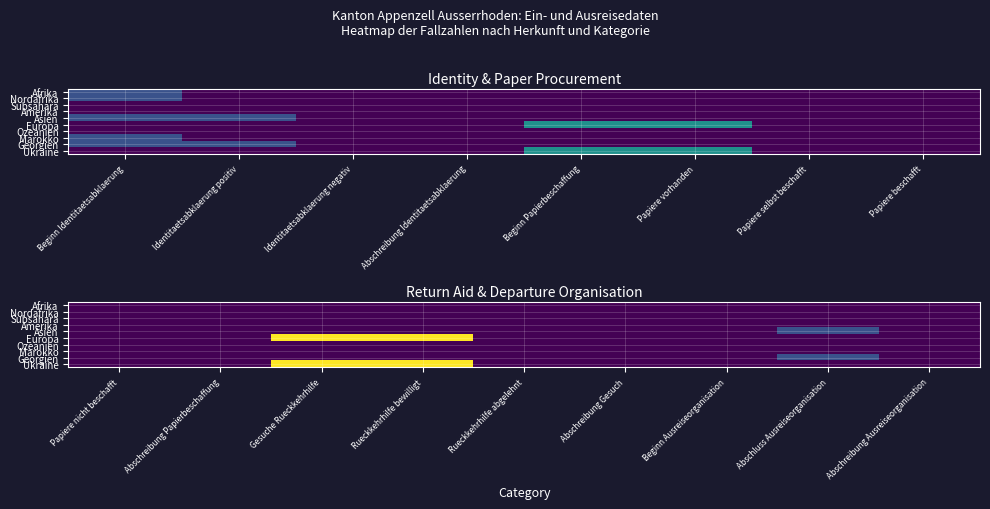

Between Identitaetsabklaerung positiv and Papiere vorhanden, which is larger?

Identitaetsabklaerung positiv